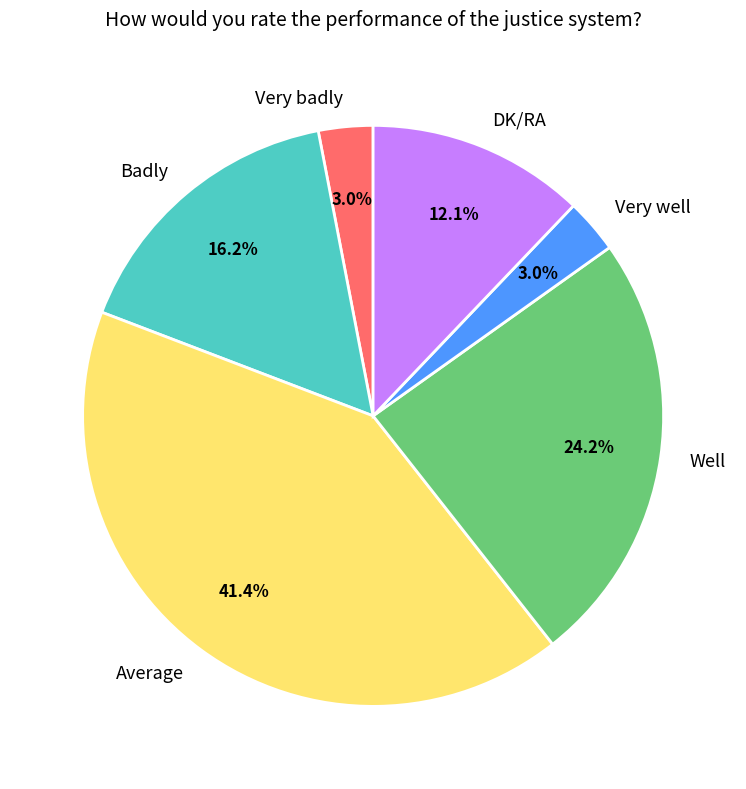

Combined, what portion of the pie is Very well and Average?

44.4%